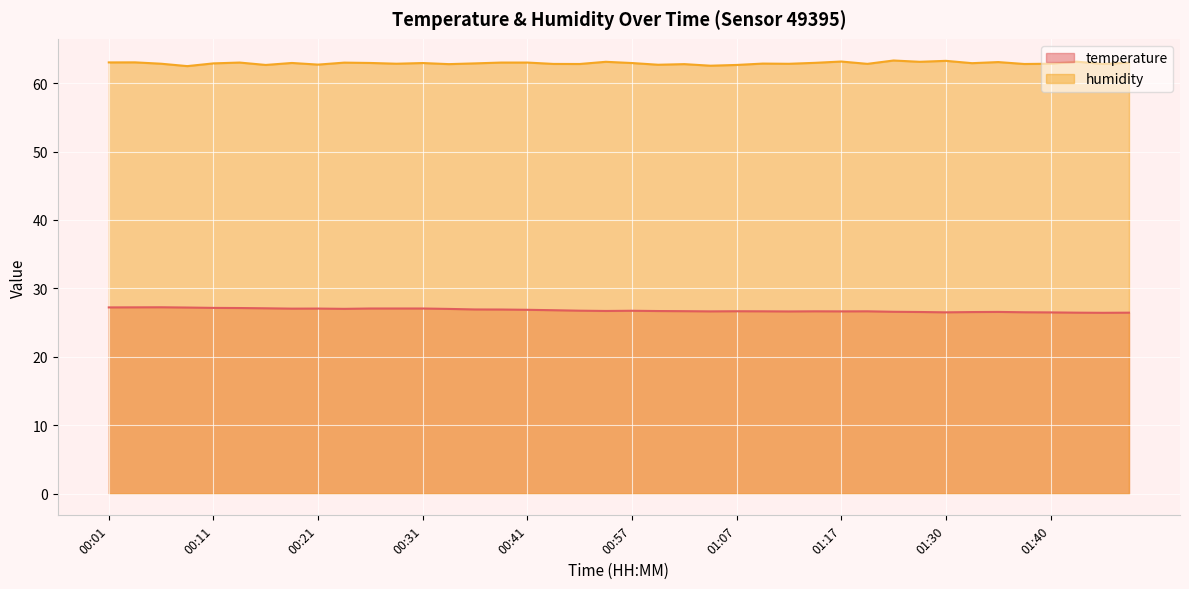

Reading left to right, extract all data points from this chart.

temperature: 27.2	27.2	27.2	27.2	27.1	27.1	27.1	27.0	27.1	27.0	27.1	27.1	27.1	27.0	26.9	26.9	26.9	26.8	26.7	26.7	26.7	26.7	26.7	26.6	26.7	26.6	26.6	26.6	26.6	26.6	26.6	26.6	26.5	26.5	26.6	26.5	26.5	26.4	26.4	26.4
humidity: 63.0	63.0	62.8	62.5	62.9	63.0	62.6	62.9	62.7	63.0	62.9	62.8	62.9	62.8	62.9	63.0	63.0	62.8	62.8	63.1	62.9	62.7	62.8	62.5	62.6	62.9	62.8	63.0	63.1	62.8	63.3	63.1	63.2	62.9	63.1	62.8	62.8	63.1	62.8	63.0